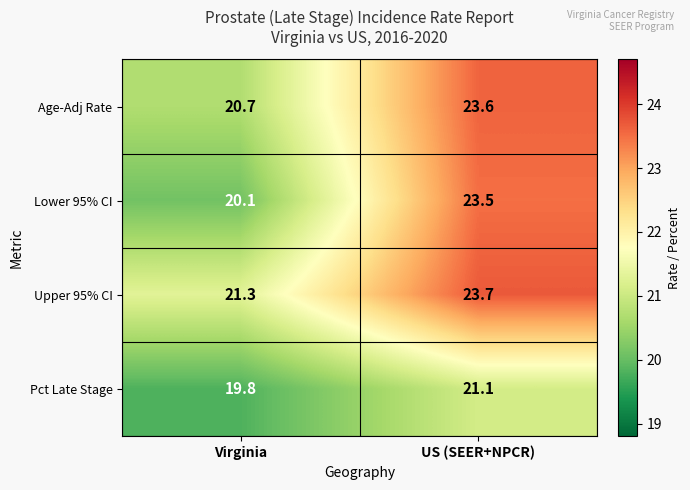

What is the total value across all series at Virginia?

81.9